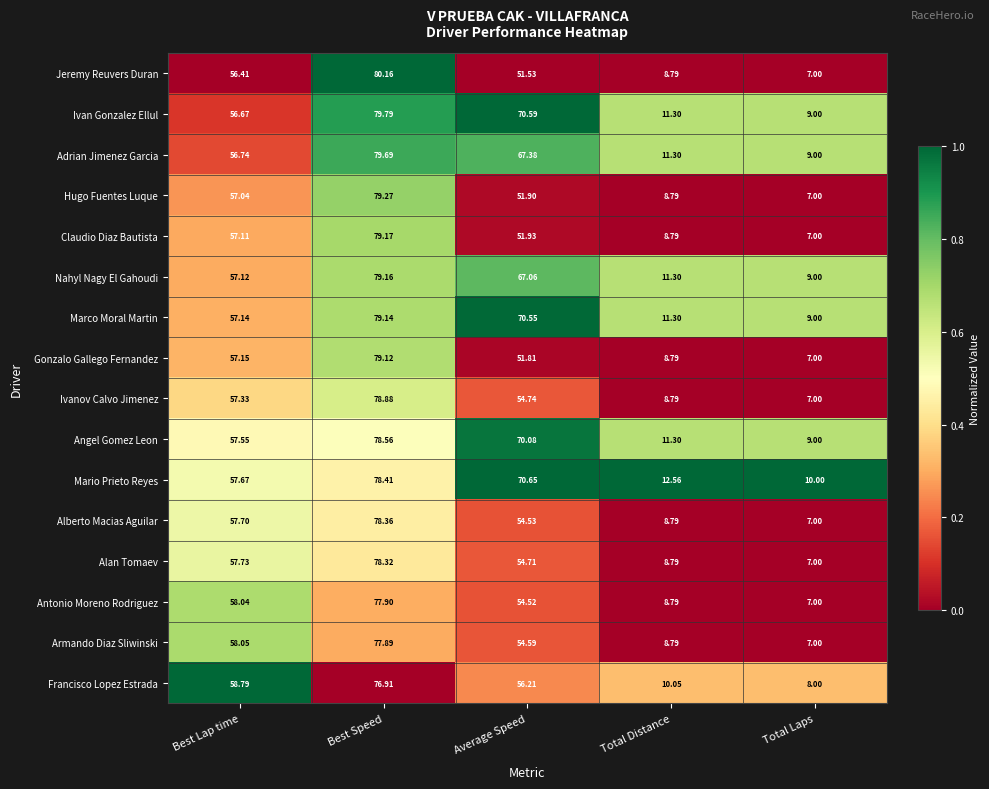

At Average Speed, list the series in order from smallest to largest.

Jeremy Reuvers Duran, Gonzalo Gallego Fernandez, Hugo Fuentes Luque, Claudio Diaz Bautista, Antonio Moreno Rodriguez, Alberto Macias Aguilar, Armando Diaz Sliwinski, Alan Tomaev, Ivanov Calvo Jimenez, Francisco Lopez Estrada, Nahyl Nagy El Gahoudi, Adrian Jimenez Garcia, Angel Gomez Leon, Marco Moral Martin, Ivan Gonzalez Ellul, Mario Prieto Reyes